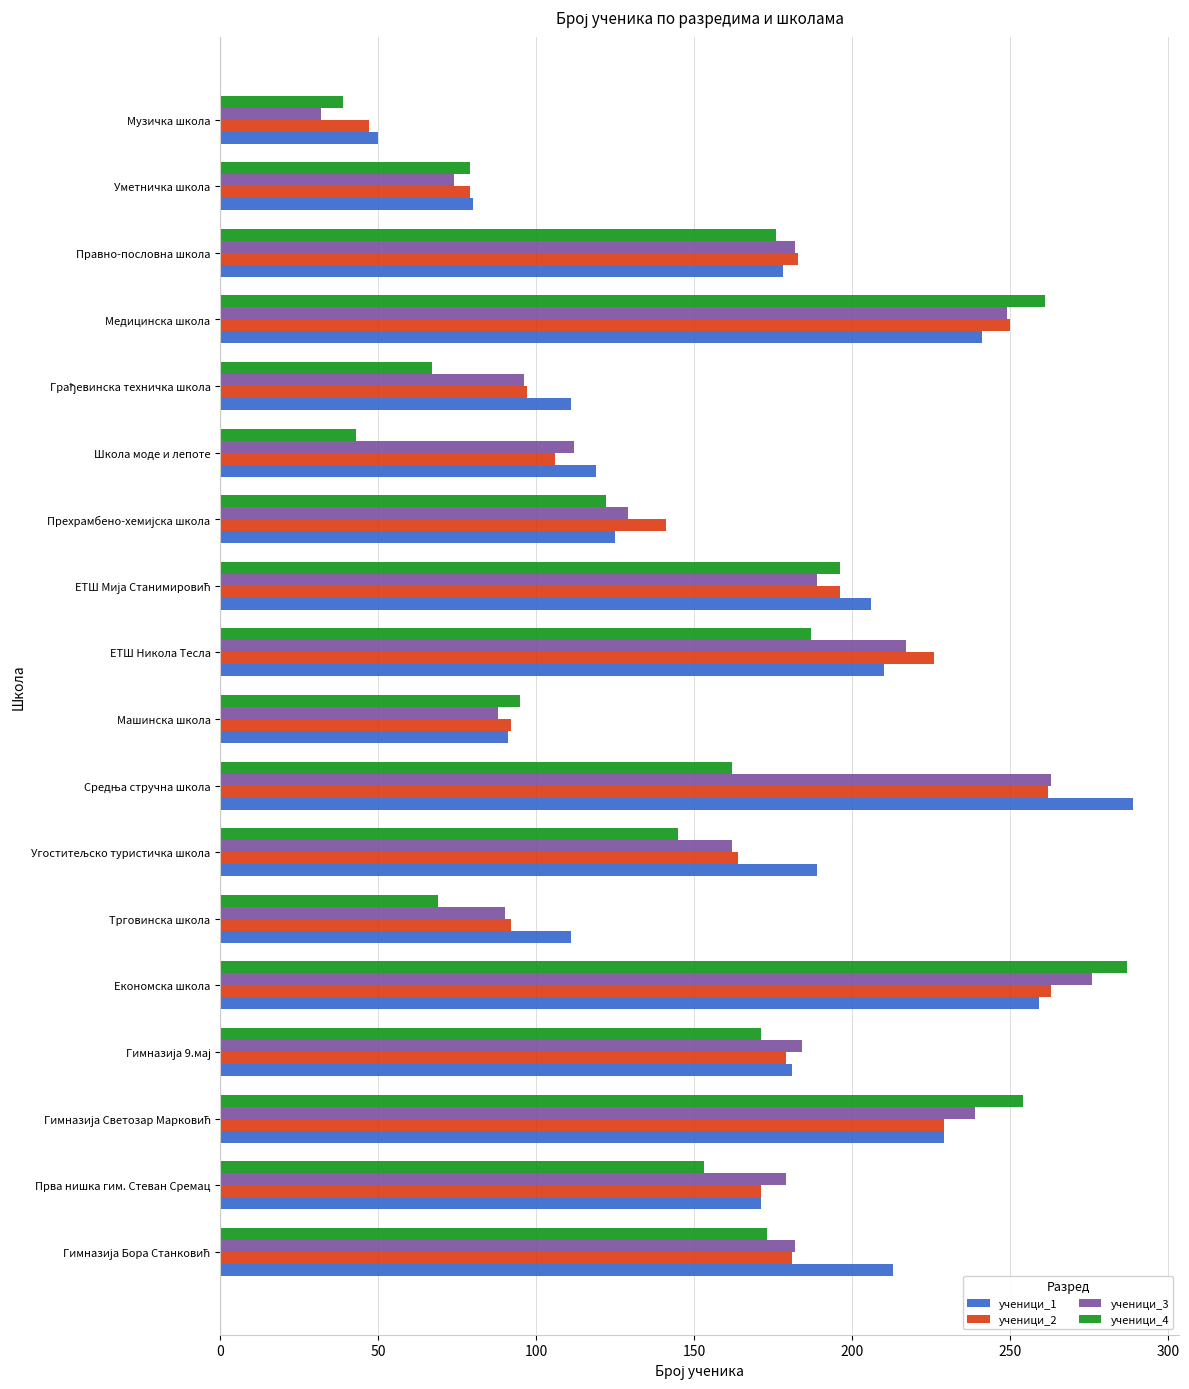

Which series has the widest spread of values?

ученици_4